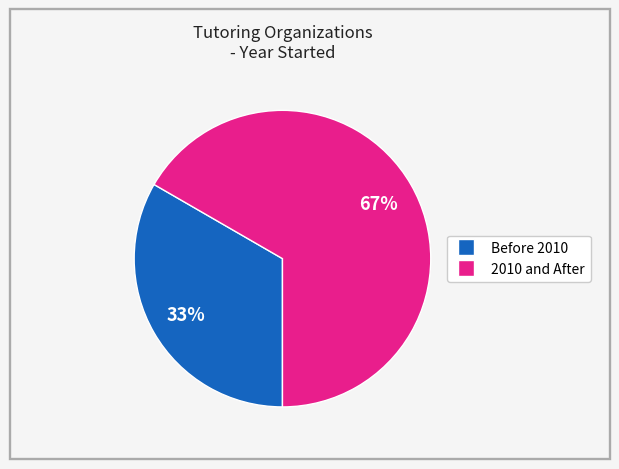

To the nearest percent, what is the average slice percentage?

50%